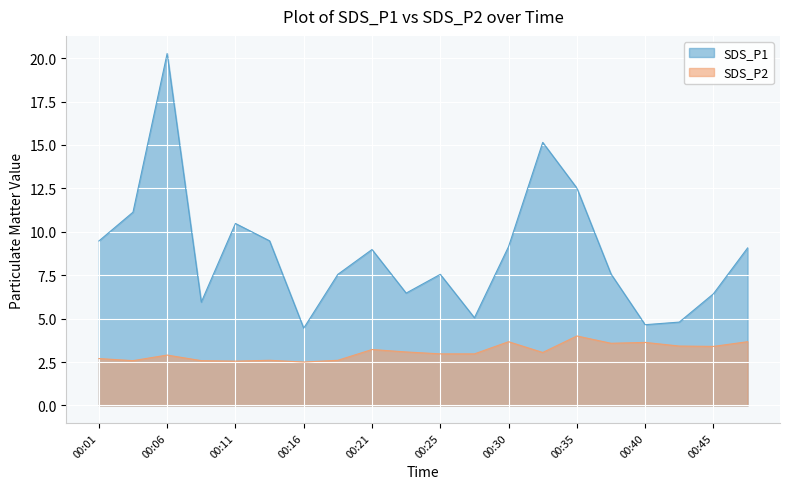

Where is the first local maximum for SDS_P2?

00:06